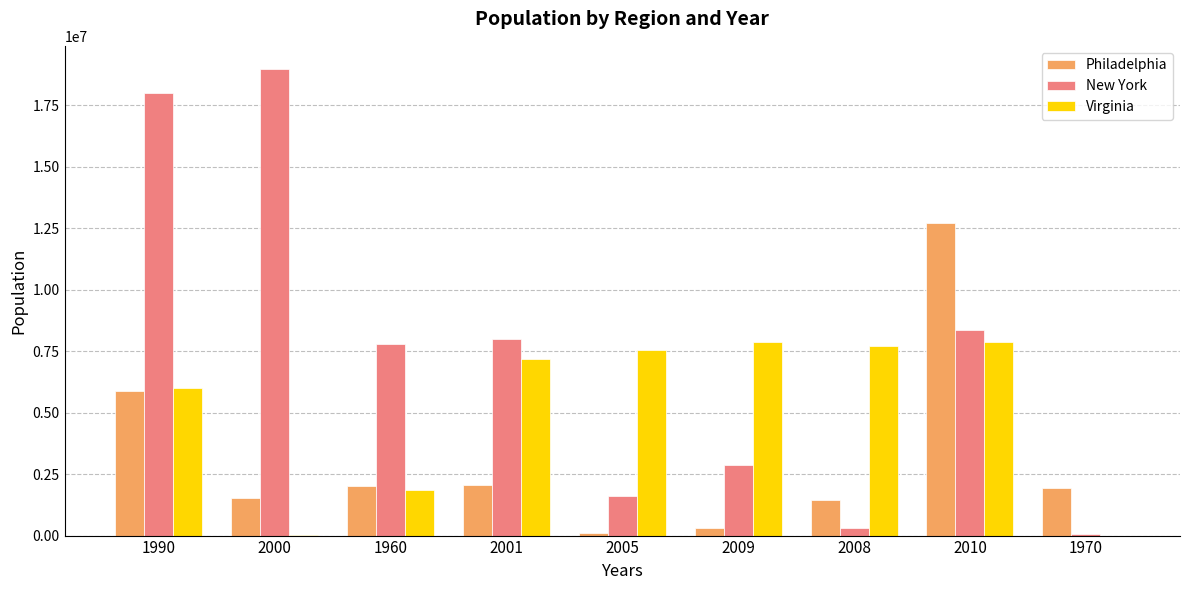

What is the maximum value for Virginia?

7883000